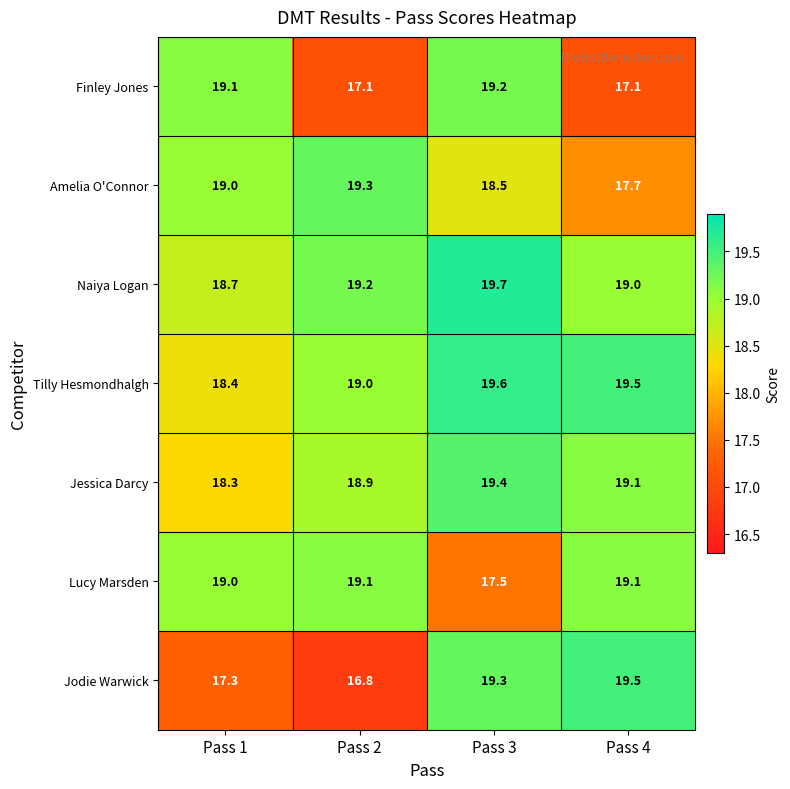

Which series has the largest range (max minus min)?

Jodie Warwick